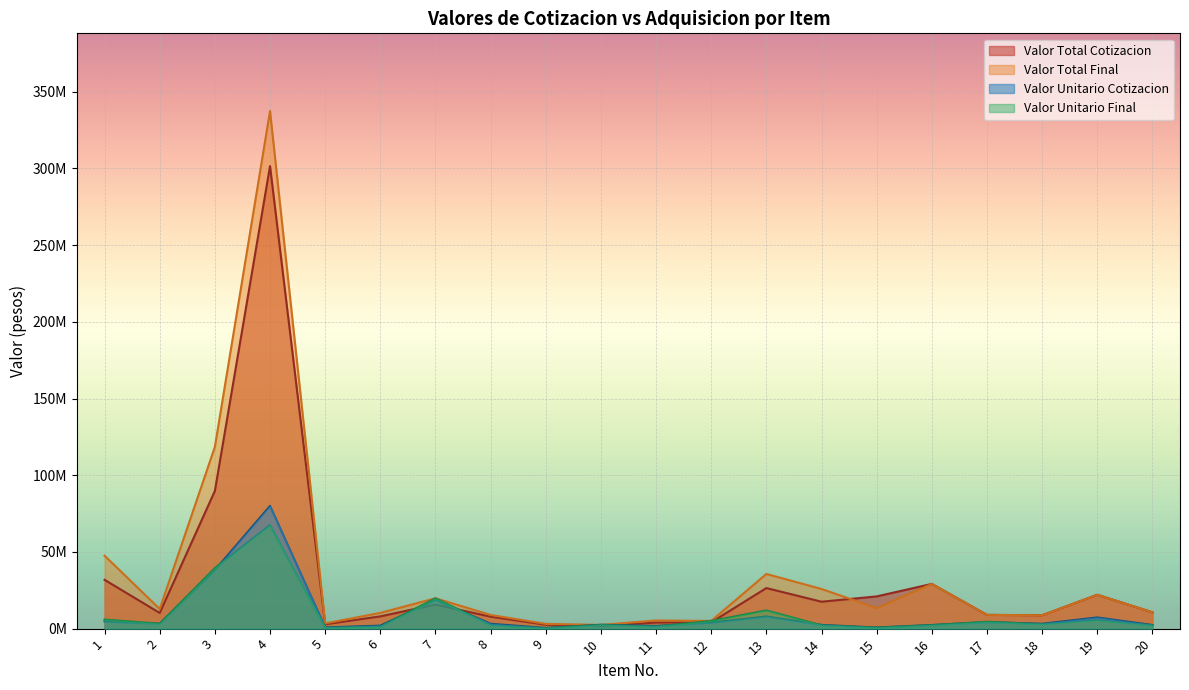

True or false: Valor Total Cotizacion has more than 1 interior local peaks.

True